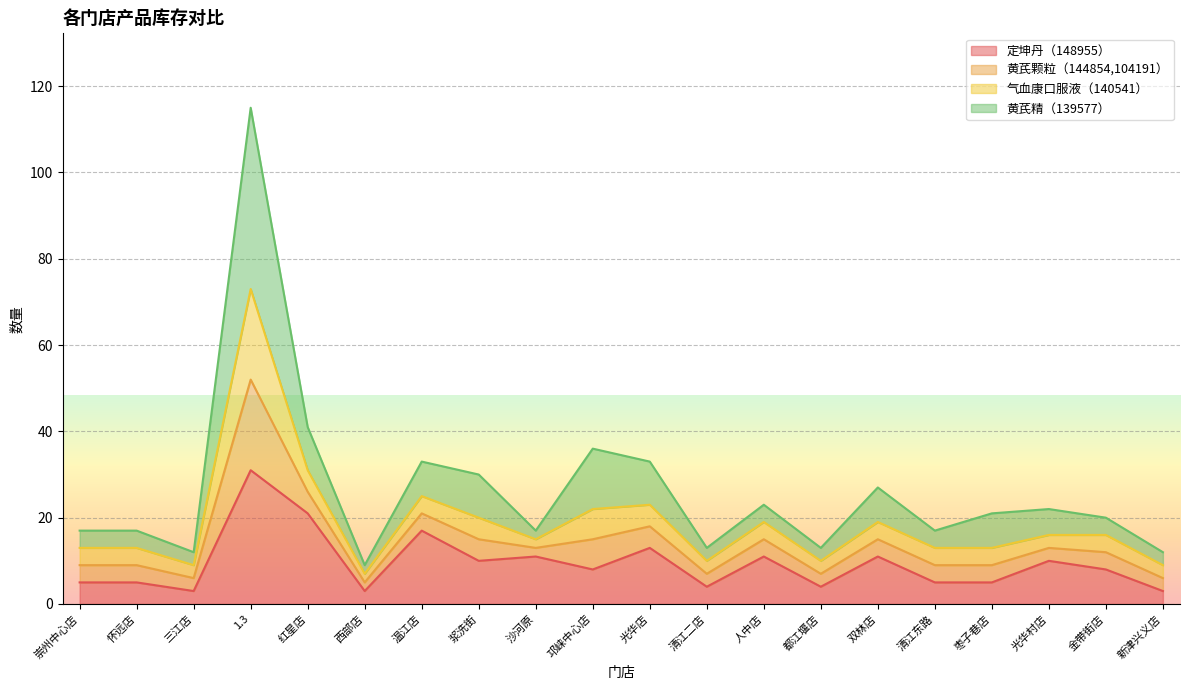

True or false: 定坤丹（148955） and 黄芪精（139577） intersect in this chart.

False